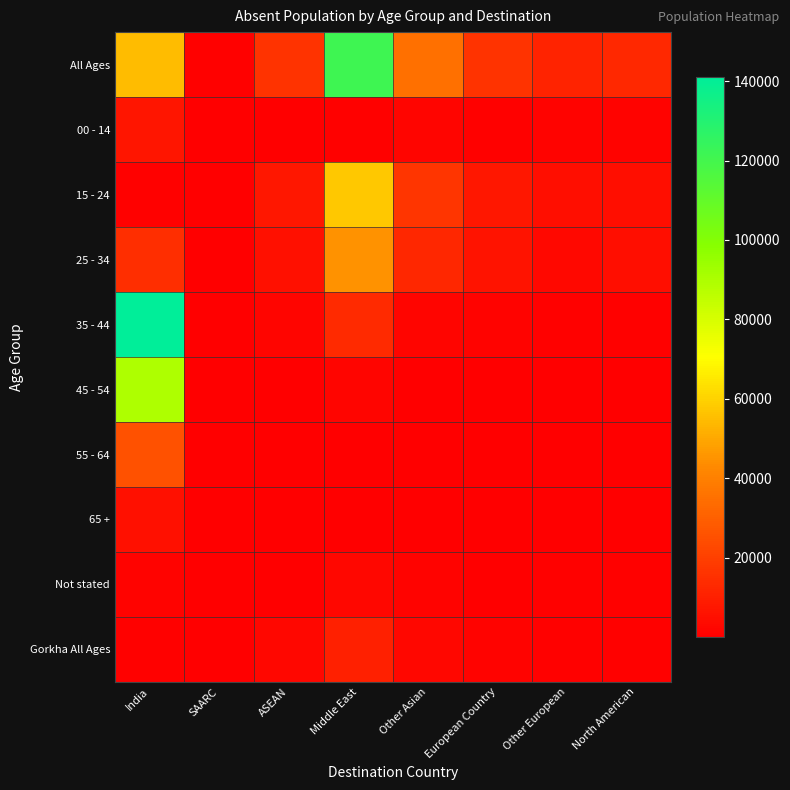

At how many categories does at least one series exceed 101203?

2